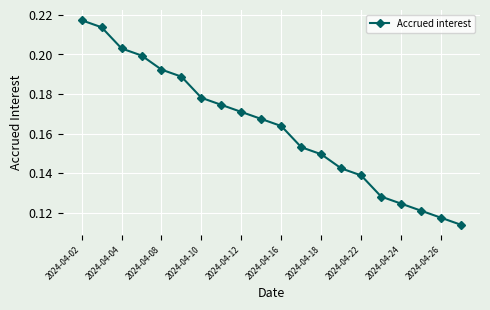

What is the sum of all values?

3.3